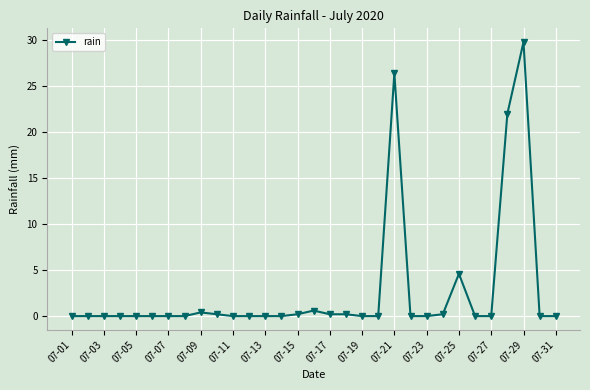

What is the difference between the maximum and minimum values?

29.8